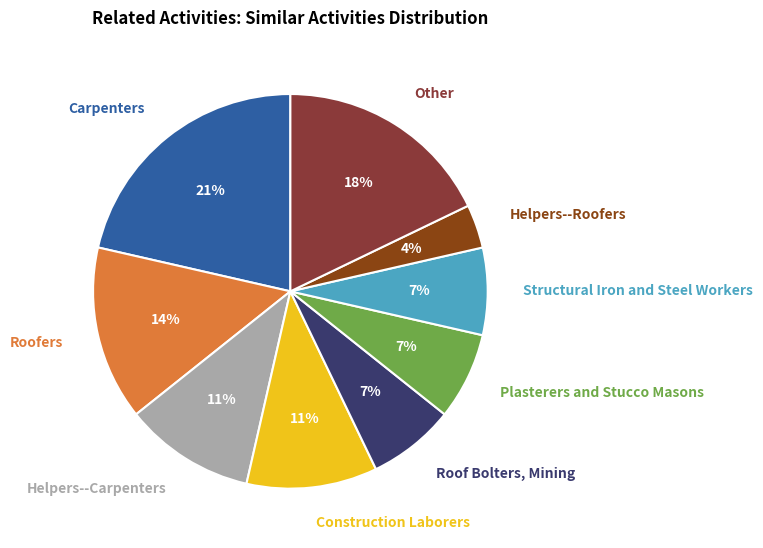

Approximately how many times larger is the value at Roofers compared to Roof Bolters, Mining?

2.0